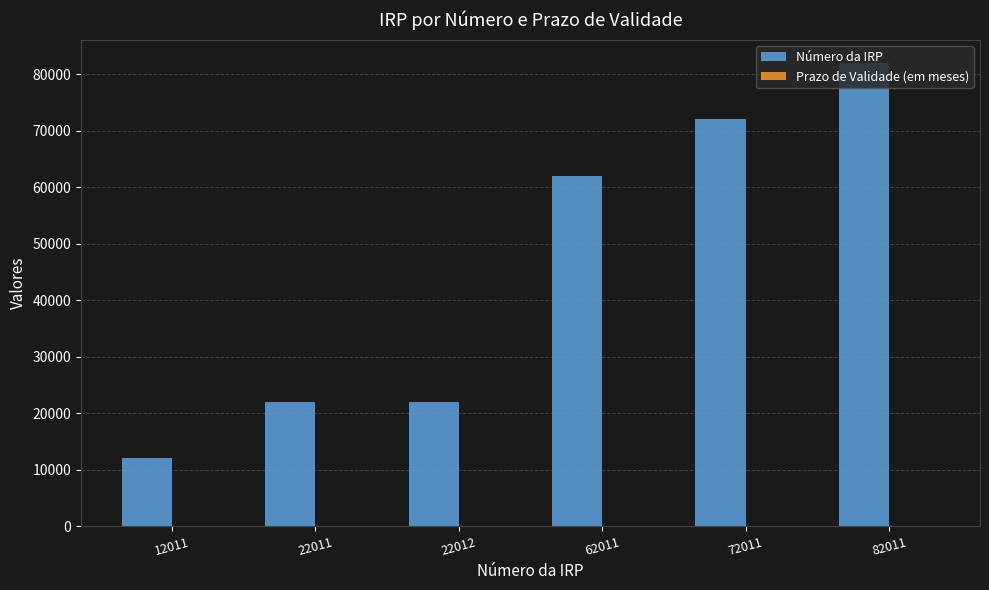

Which series has the largest total across all categories?

Número da IRP